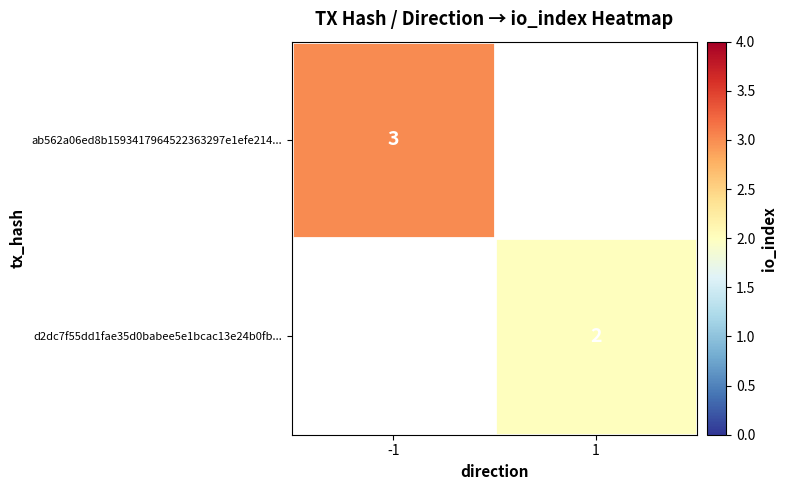

Is the value of d2dc7f55dd1fae35d0babee5e1bcac13e24b0fb... at 1 greater than the value of ab562a06ed8b1593417964522363297e1efe214... at -1?

No